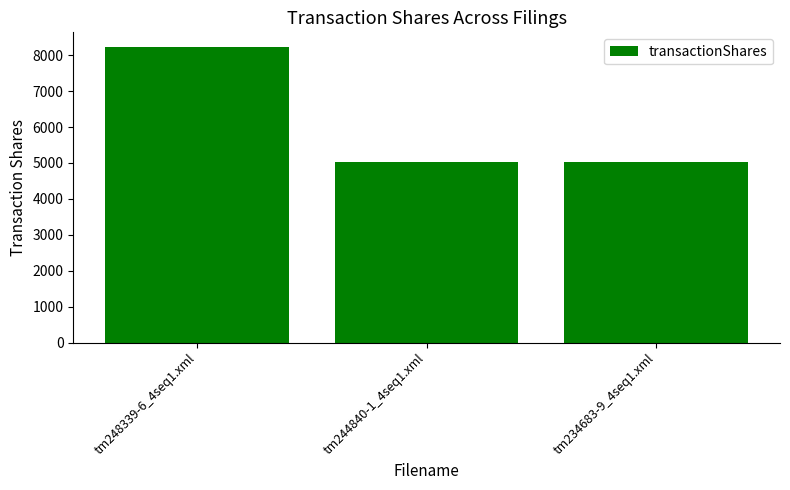

What is the approximate value at tm244840-1_4seq1.xml, to the nearest 50?

5000